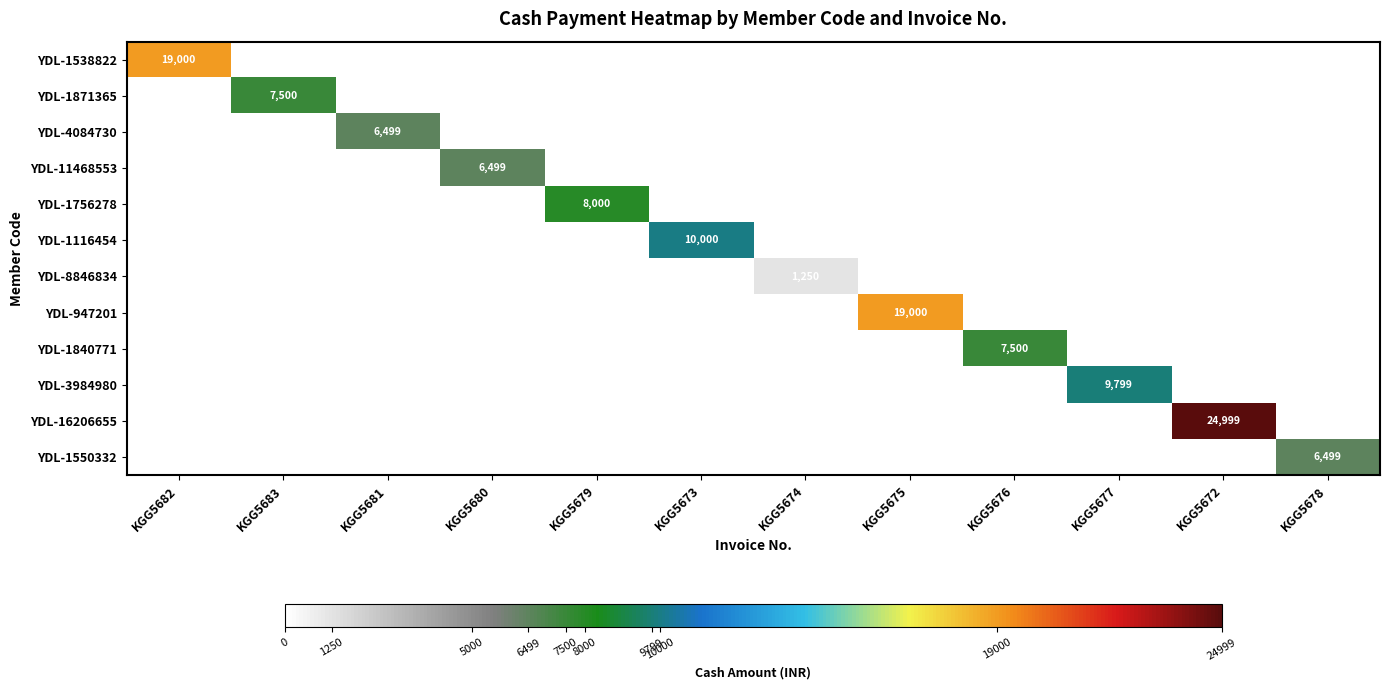

Which series changed the most between KGG5673 and KGG5674?

YDL-1116454